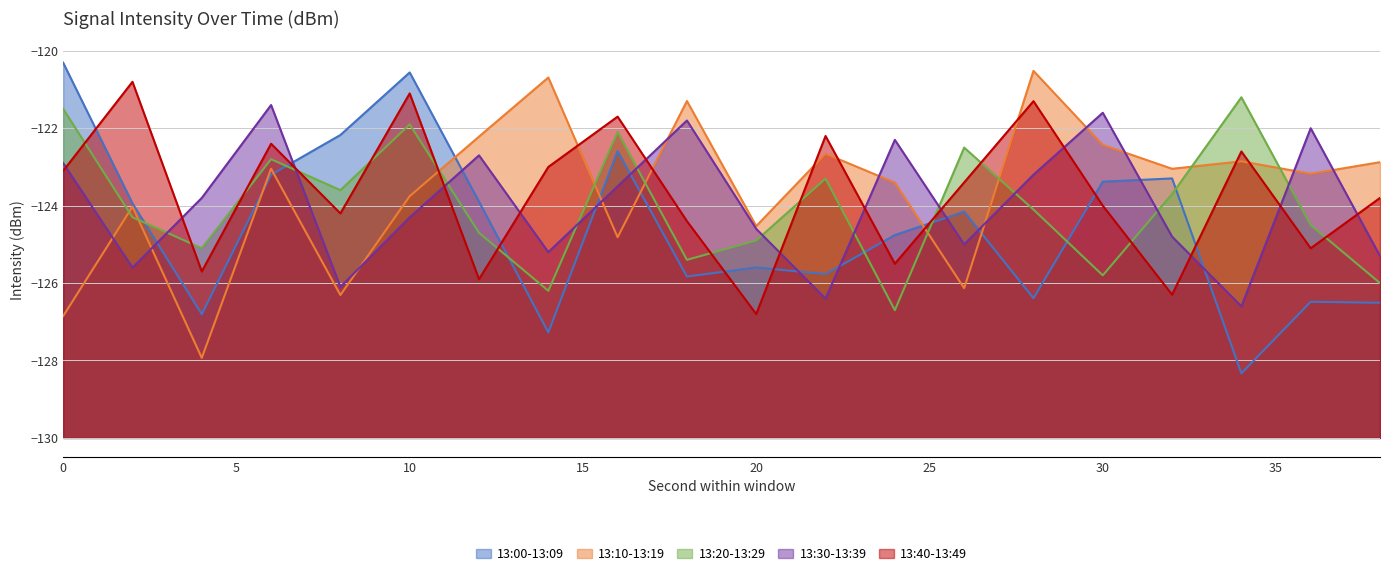

What value does the 13:30-13:39 series have at 20?

-124.6